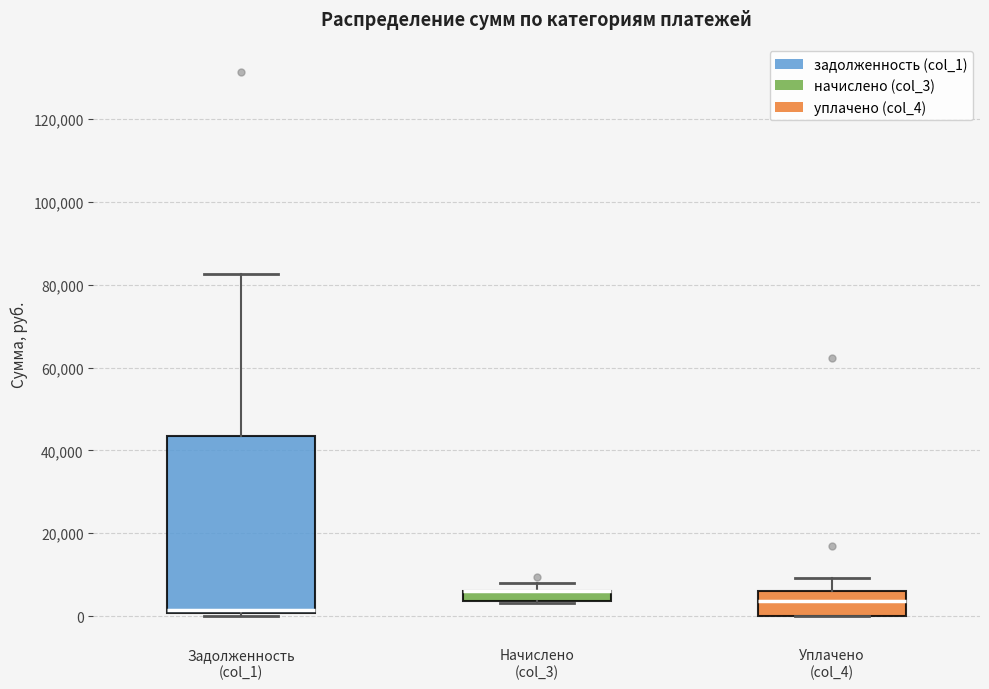

Comparing the boxes themselves (not the whiskers), which one is the tallest?

Задолженность (col_1)